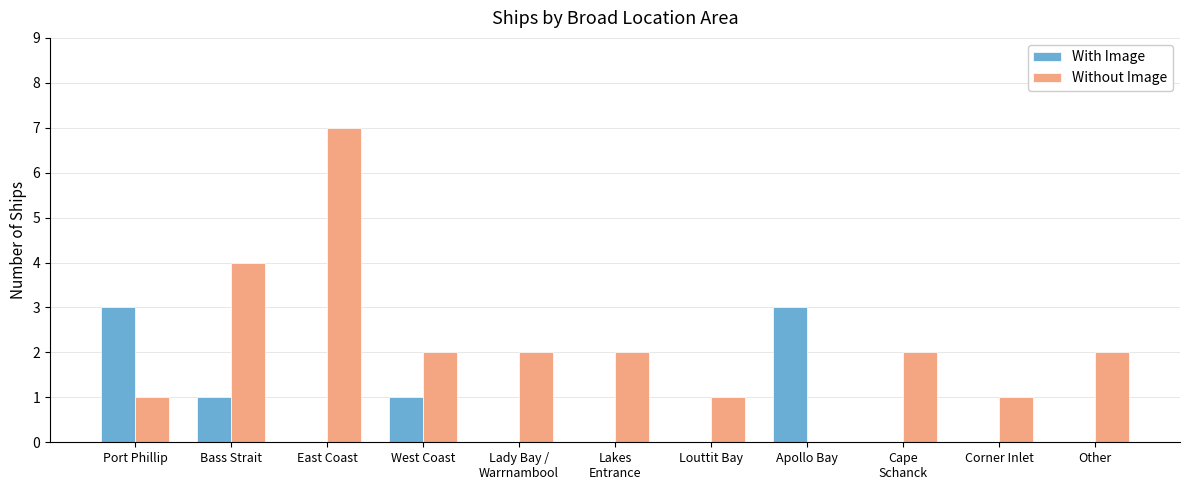

At which label does Without Image first exceed 2?

Bass Strait